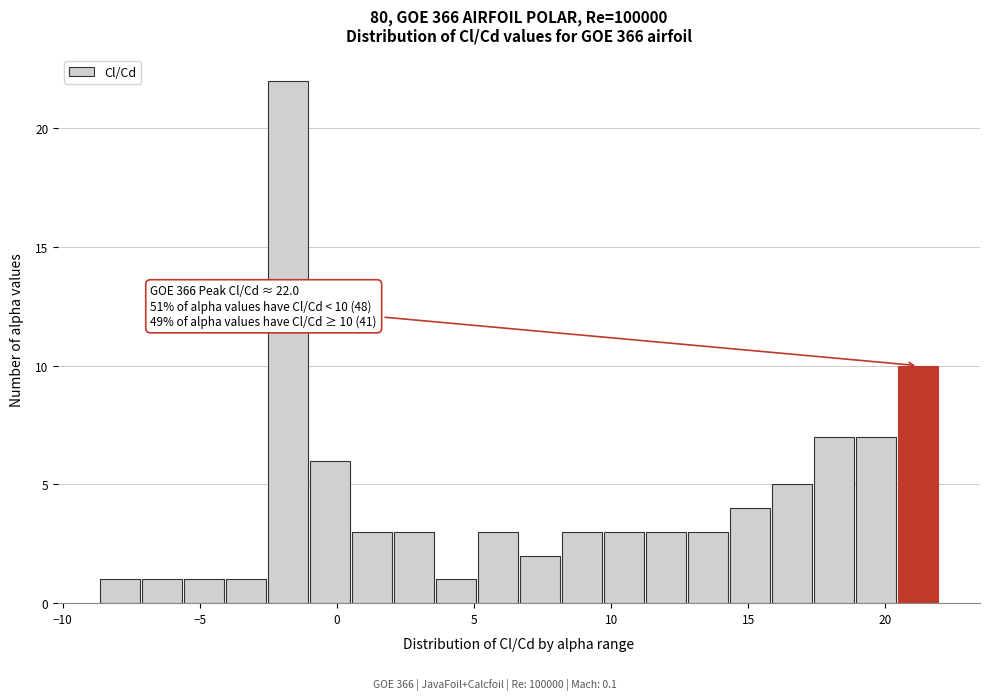

Around what value on the x-axis is the tallest bar? Give the approximate position of its centre, as read against the axis.

-2.0